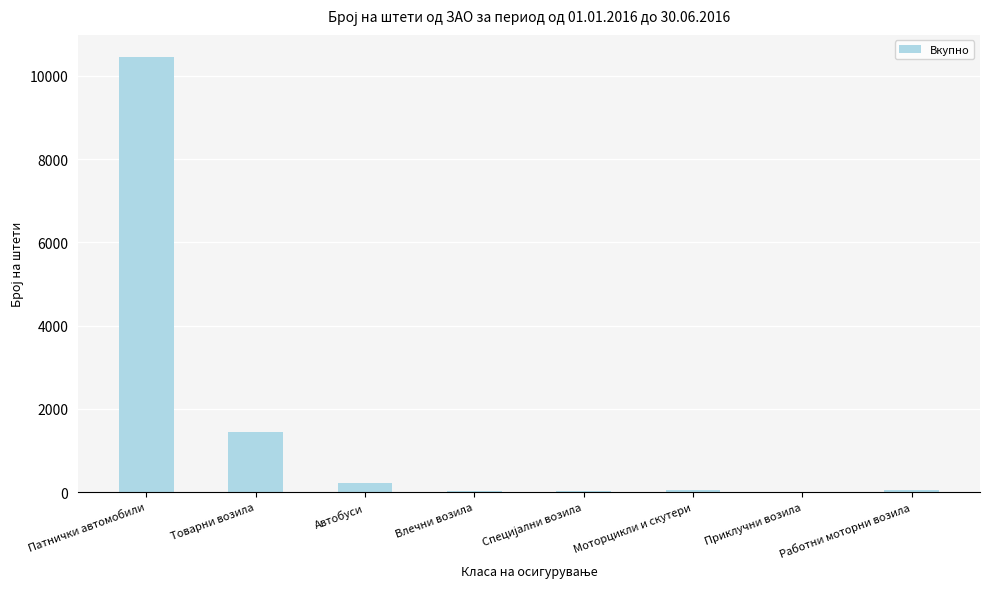

How many distinct data groups are displayed?

1